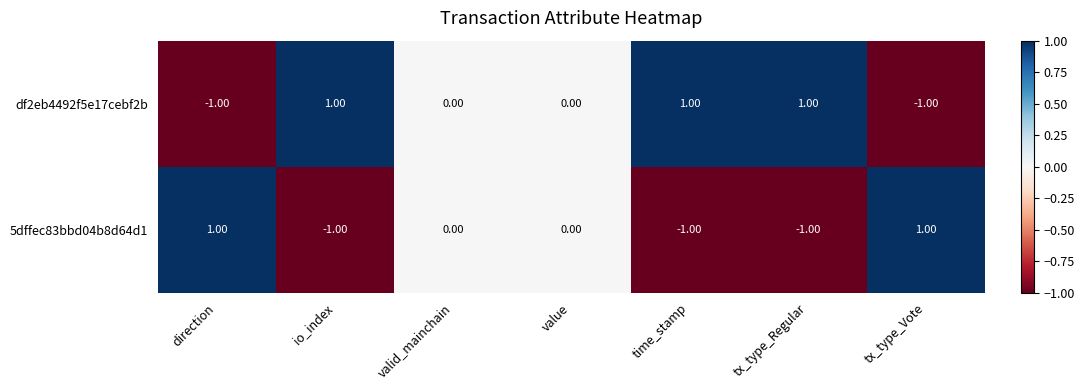

Where does the 5dffec83bbd04b8d64d1 series first go above 0?

direction